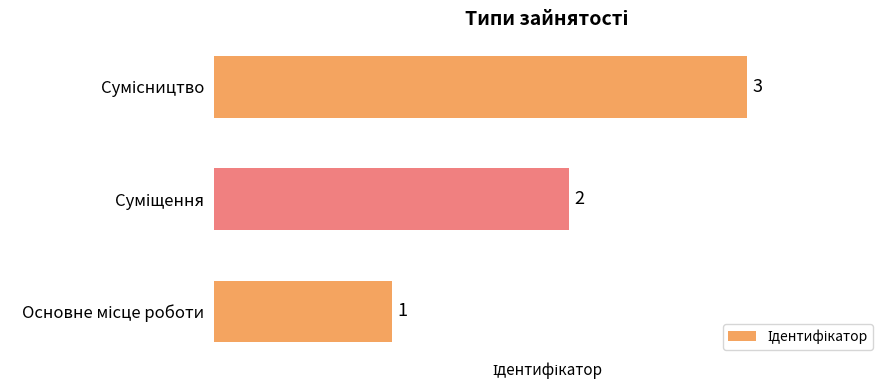

Does the chart contain stacked bars?

No